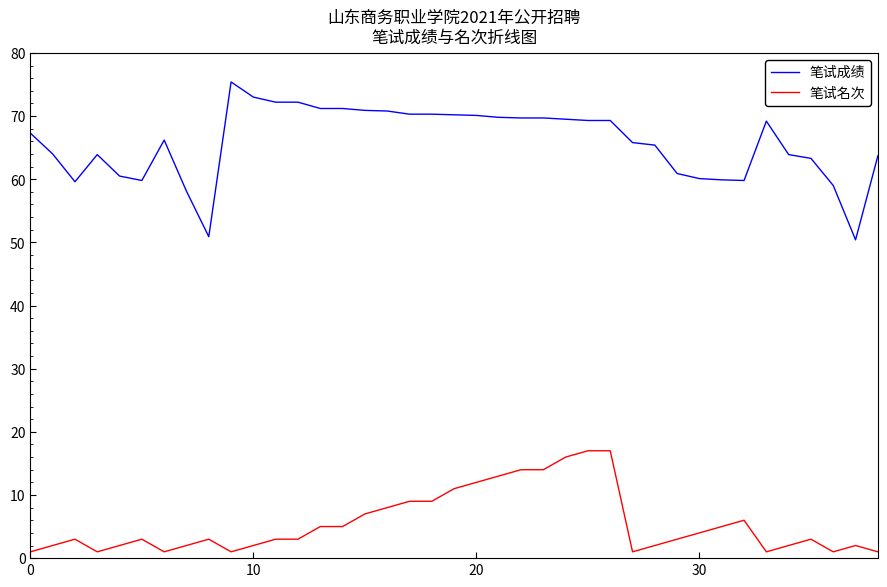

List the series in order of their overall mean, lowest first.

笔试名次, 笔试成绩